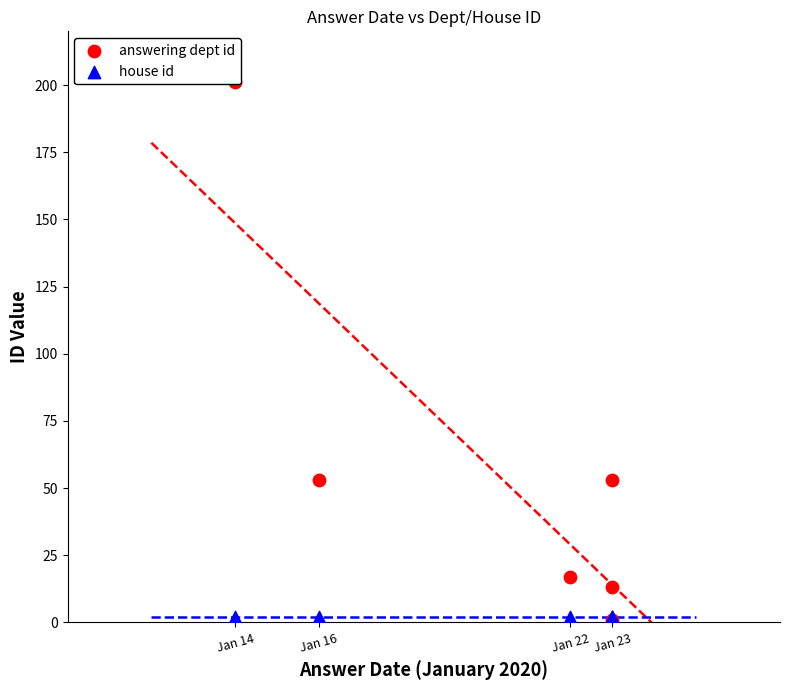

What are all the series names shown in the legend?

answering dept id, house id